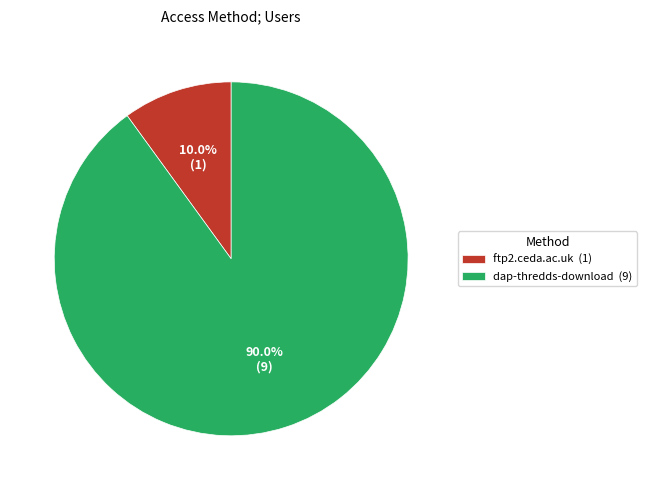

What is the total percentage of ftp2.ceda.ac.uk and dap-thredds-download?

100.0%